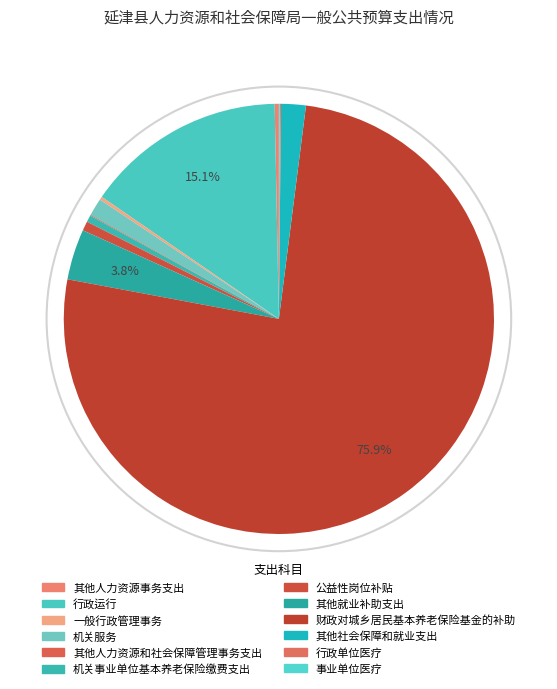

Between 事业单位医疗 and 一般行政管理事务, which is larger?

一般行政管理事务